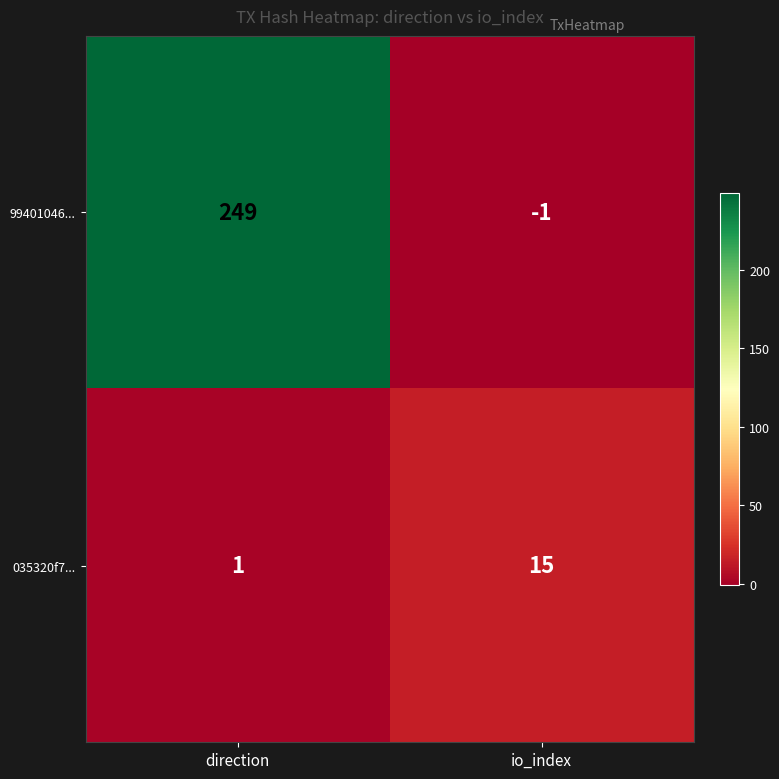

Reading right to left, transcribe all the data shown in this chart.

99401046...: io_index=-1	direction=249
035320f7...: io_index=15	direction=1